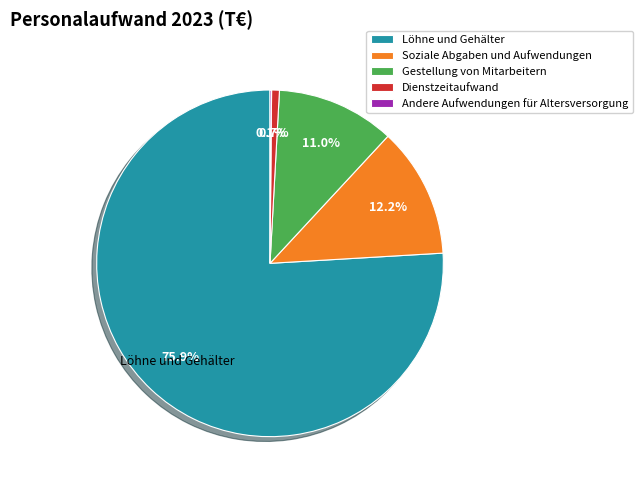

The Soziale Abgaben und Aufwendungen slice represents 1% of the pie. True or false?

False